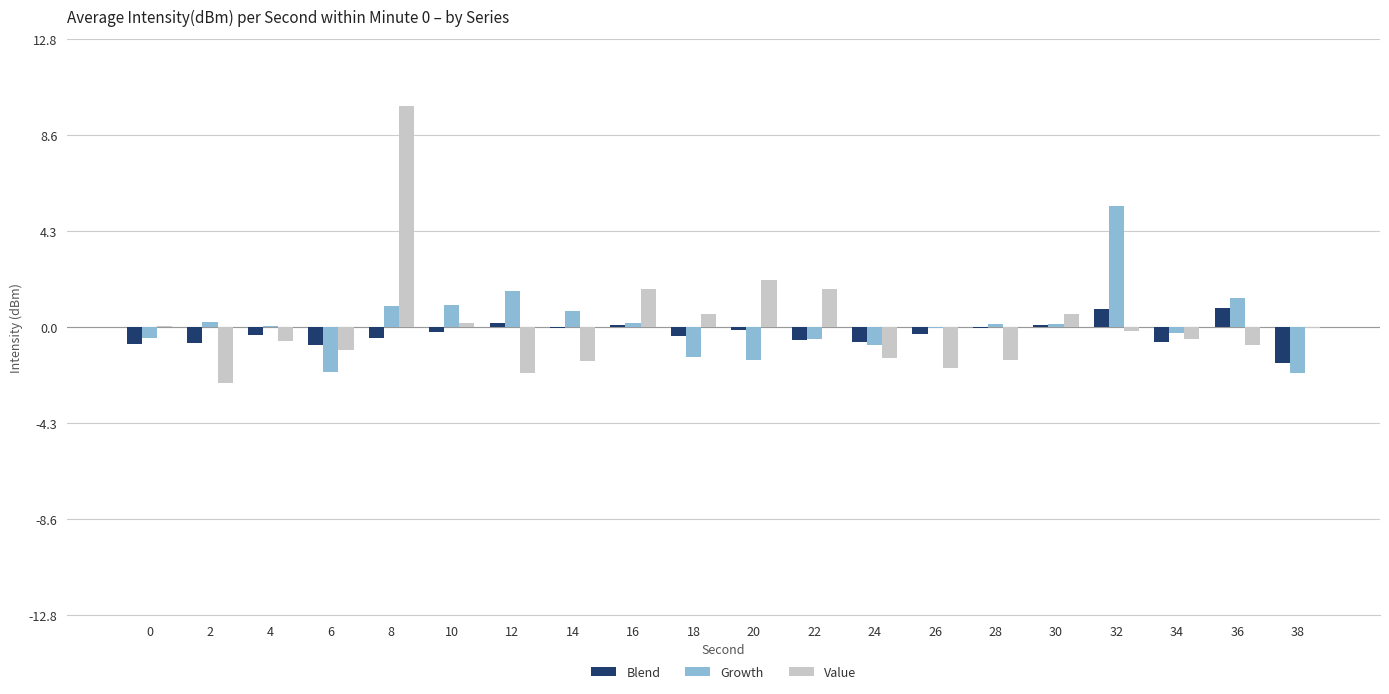

Where is Value nearest to the value 3?

20